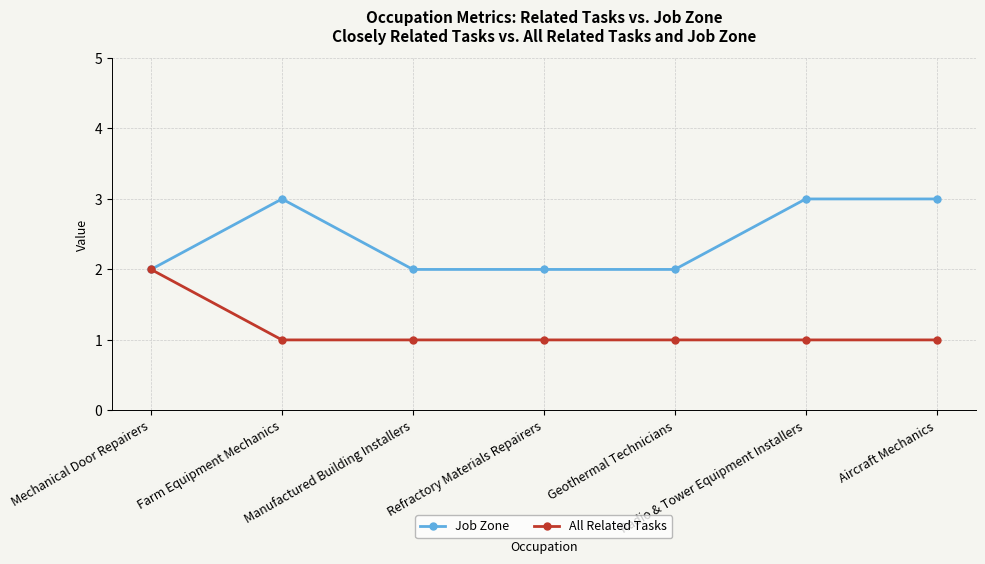

List the series in order of their overall mean, lowest first.

All Related Tasks, Job Zone